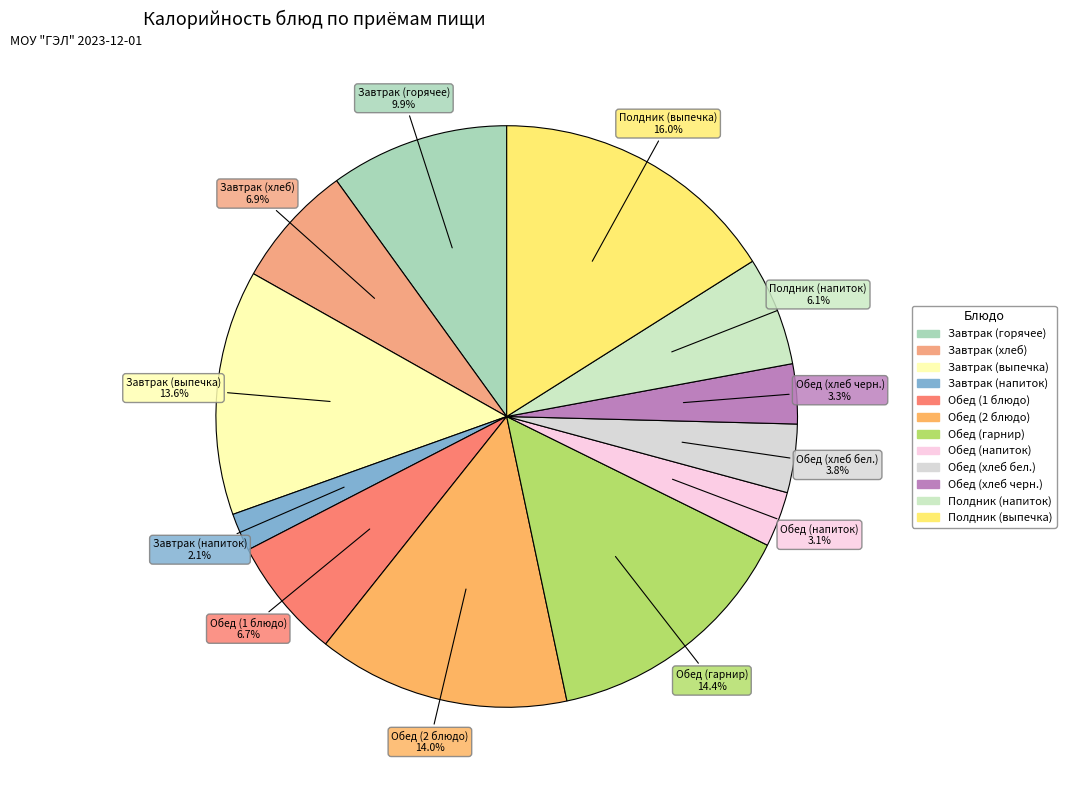

How many segments does this pie chart have?

12